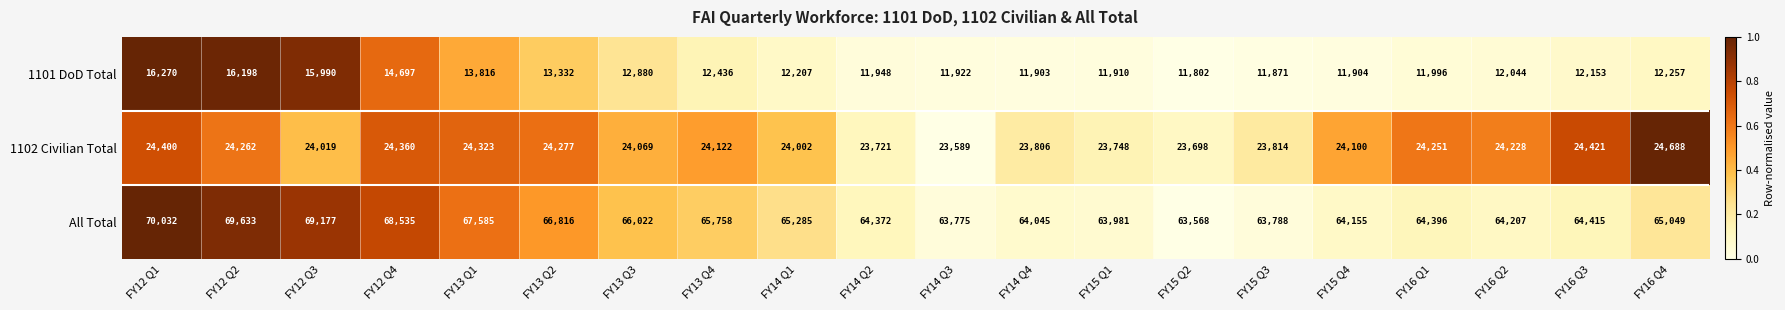

What is the sum of the 1102 Civilian Total values at FY13 Q1 and FY14 Q4?

48129